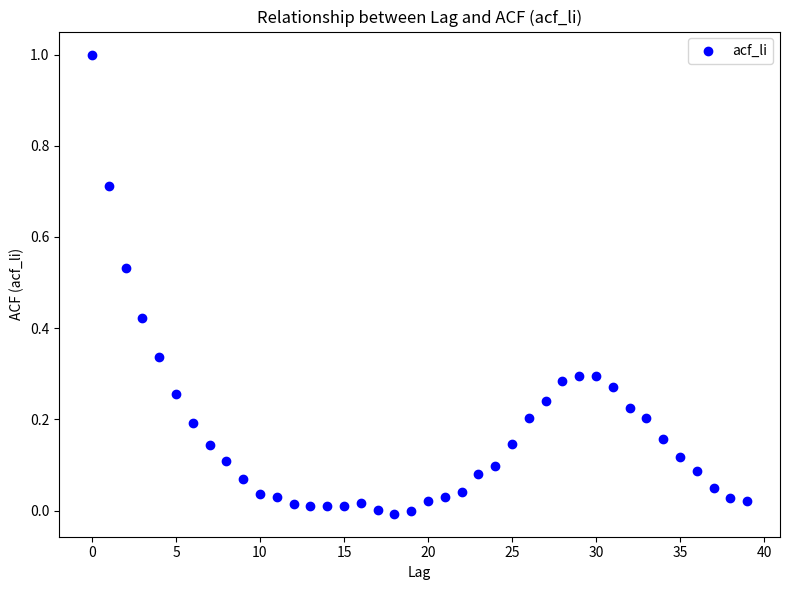

What is the range of Y values (max minus min)?

1.0